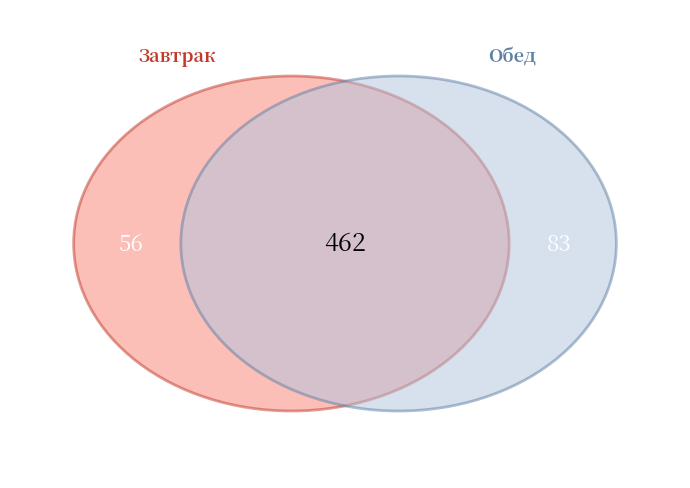

Rank the series by their maximum value, from highest to lowest.

Обед, Завтрак